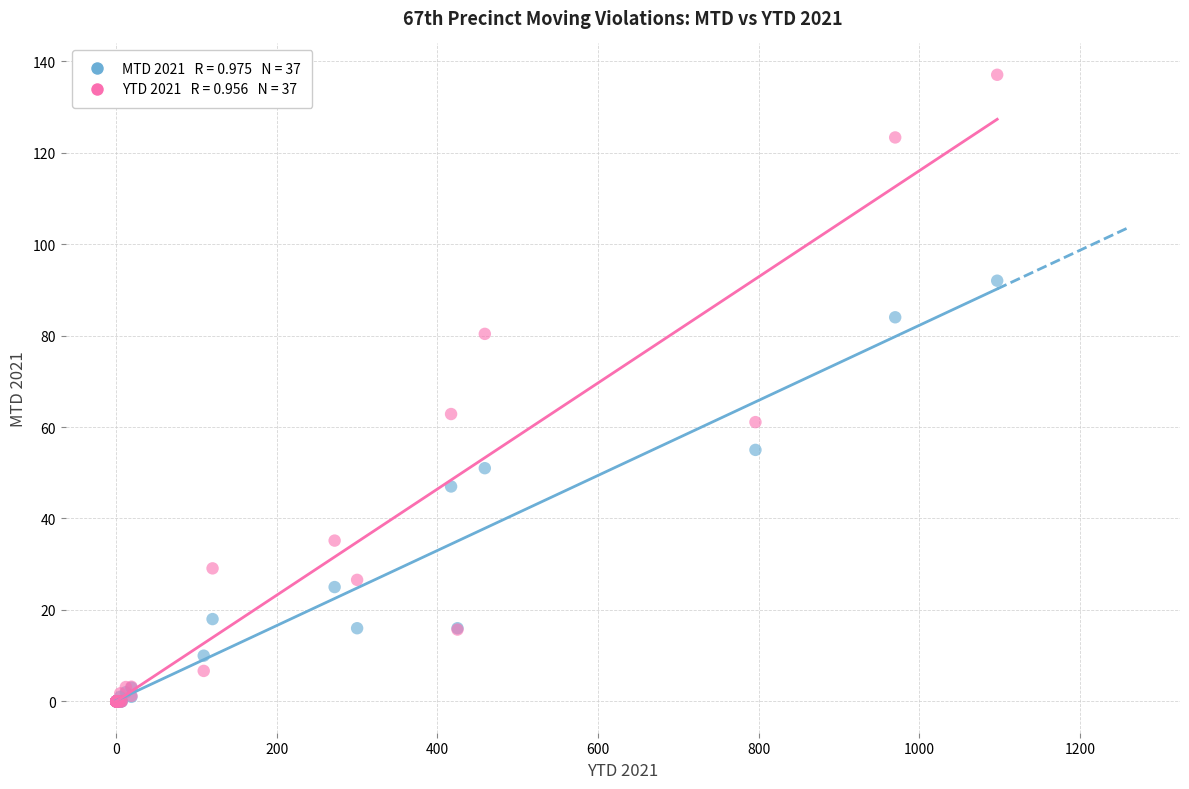

Across all series, what Y value is closest to 68?

62.8